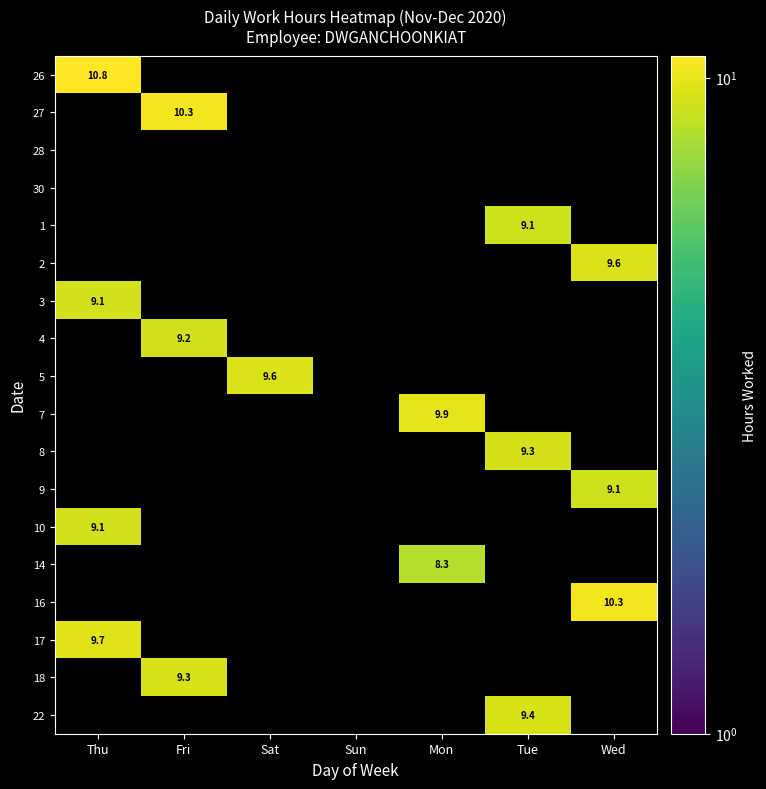

True or false: 17 has a value of 14.3 at Thu.

False